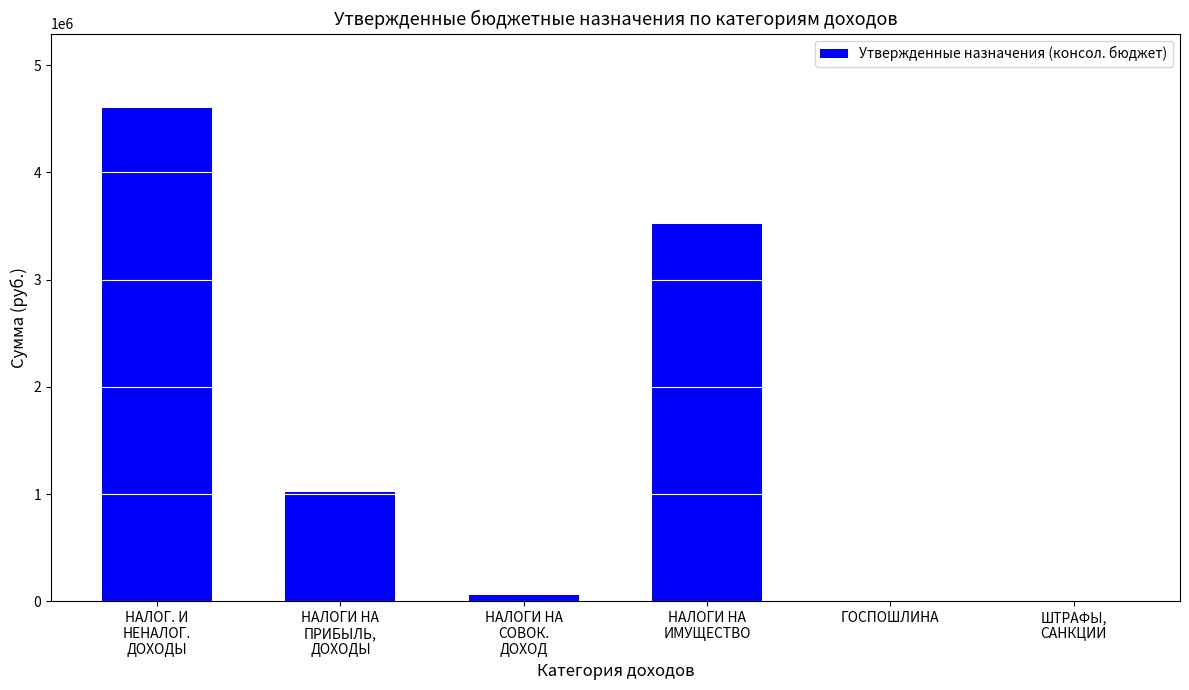

Read the value at НАЛОГИ НА
ПРИБЫЛЬ,
ДОХОДЫ.

1016300